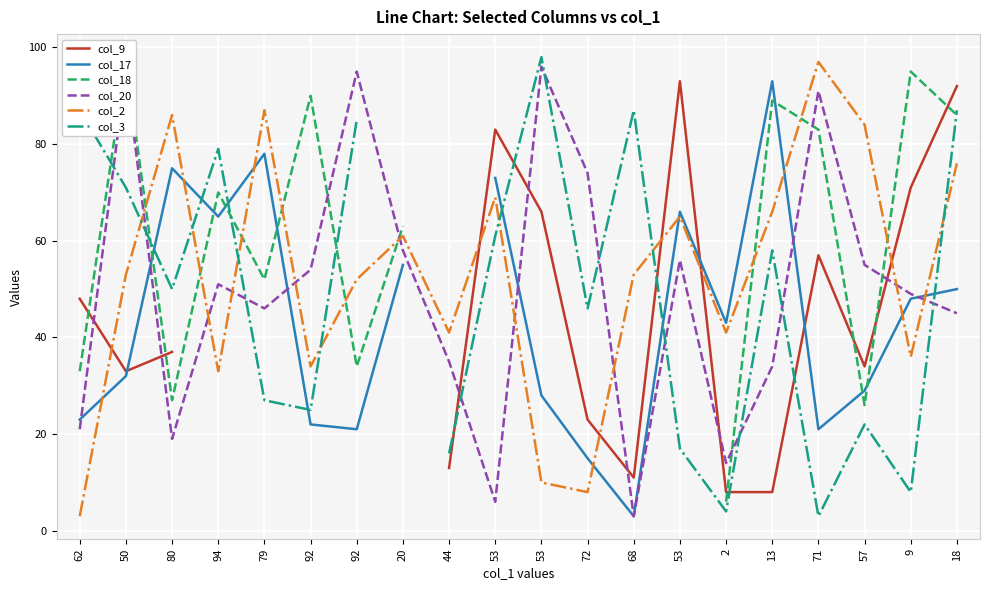

What is the label of the 1st point from the right?

18